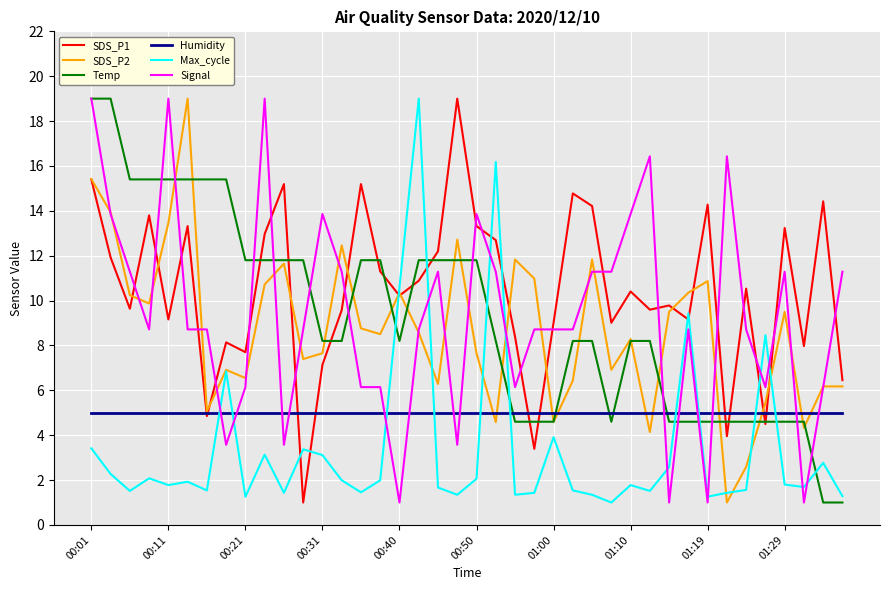

After their last crossing, which series has the higher values: Humidity or Max_cycle?

Humidity